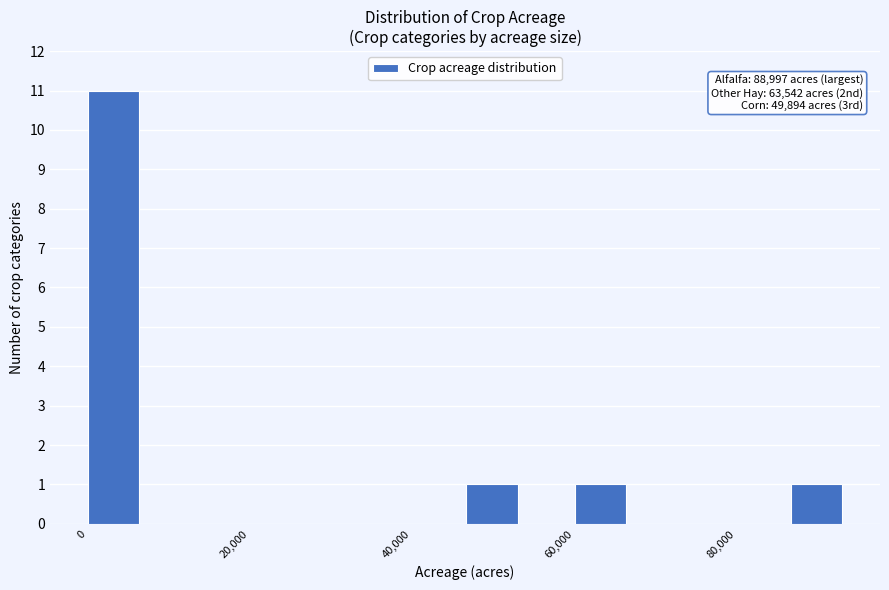

Around what value on the x-axis is the tallest bar? Give the approximate position of its centre, as read against the axis.

4000